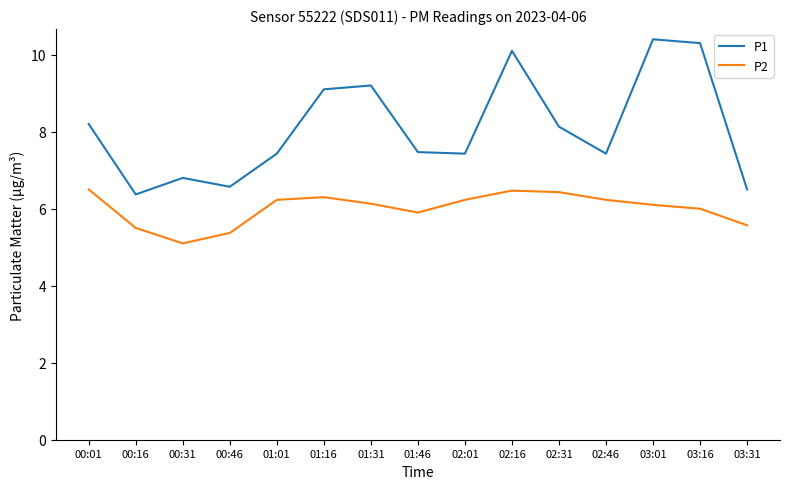

What is the difference between the maximum and minimum values in the P2 series?

1.4